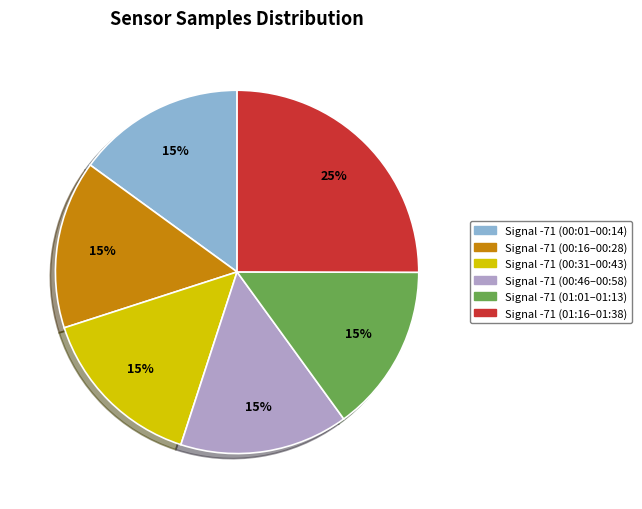

Is there a majority slice in this chart?

No